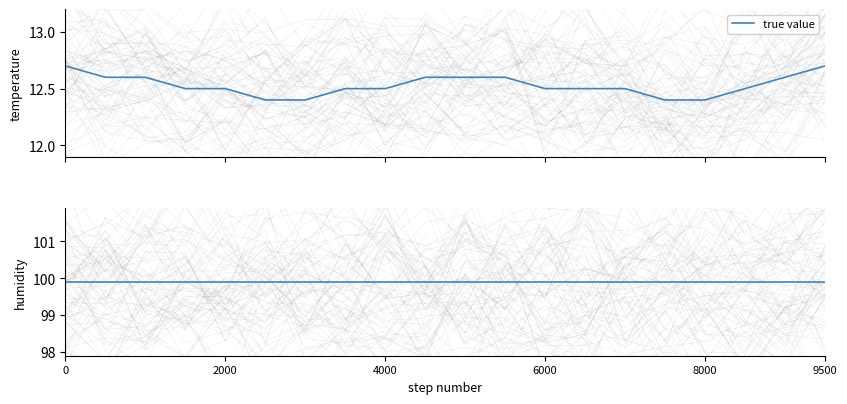

How many data points does each series have?

20